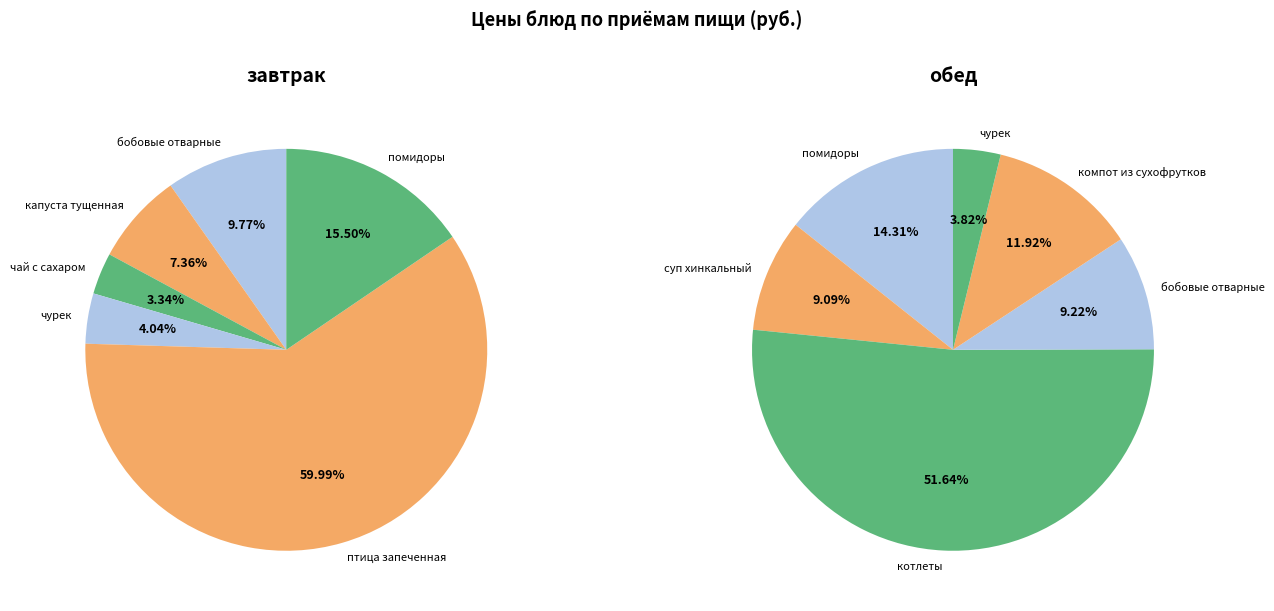

Does помидоры / компот account for over 50% of the chart?

No